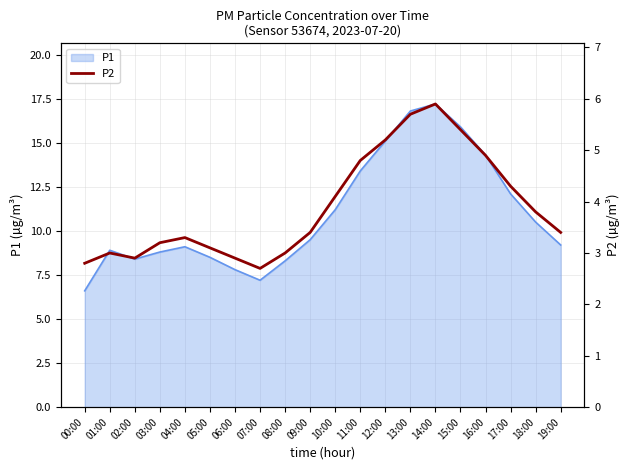

Reading right to left, what are all the values shown in this chart?

19:00=3.4	18:00=3.8	17:00=4.3	16:00=4.9	15:00=5.4	14:00=5.9	13:00=5.7	12:00=5.2	11:00=4.8	10:00=4.1	09:00=3.4	08:00=3.0	07:00=2.7	06:00=2.9	05:00=3.1	04:00=3.3	03:00=3.2	02:00=2.9	01:00=3.0	00:00=2.8